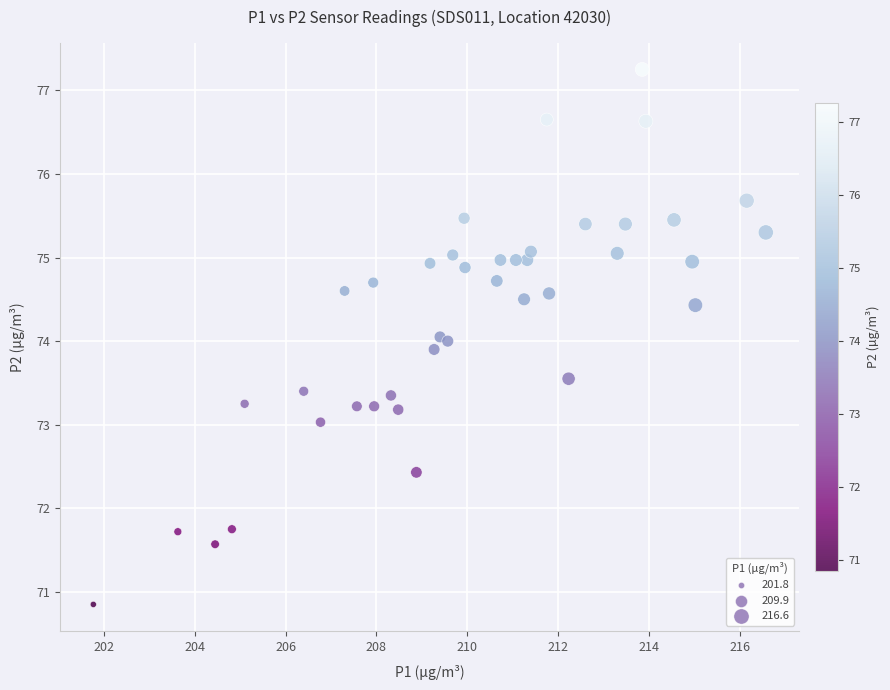

What is the range of X values (max minus min)?

14.8